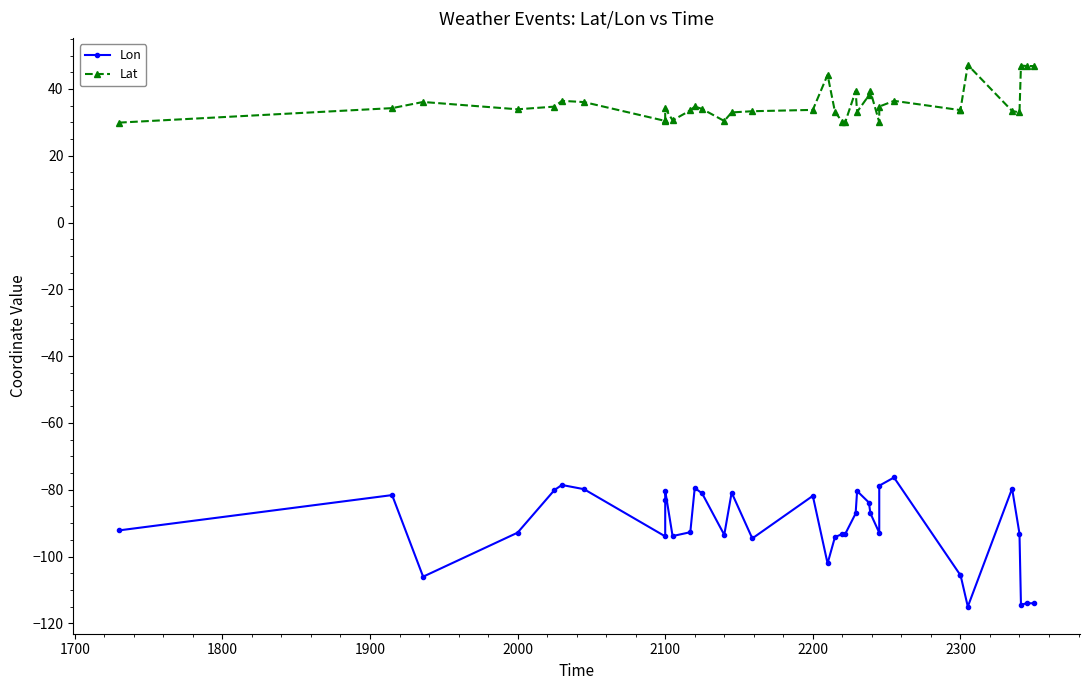

What are all the series names shown in the legend?

Lon, Lat